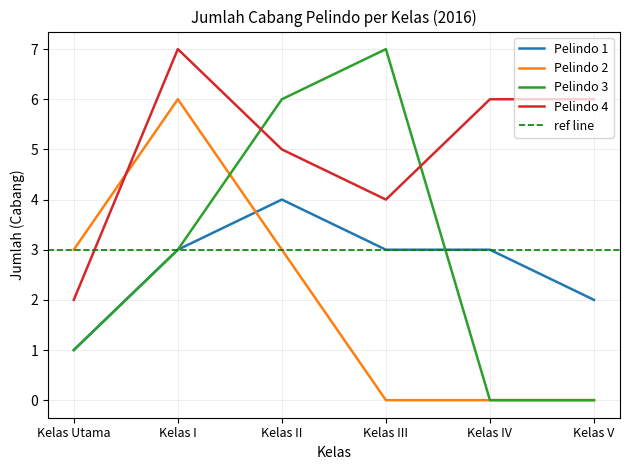

Between Kelas Utama and Kelas I, which is larger?

Kelas I